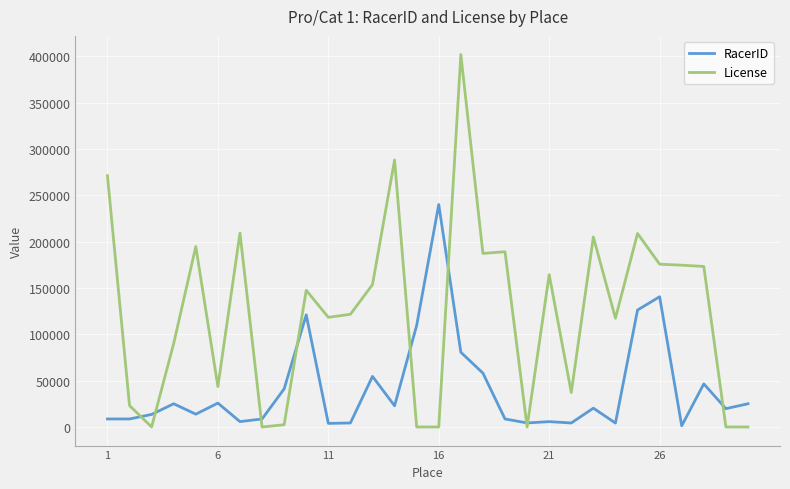

True or false: RacerID has more than 0 interior local peaks.

True